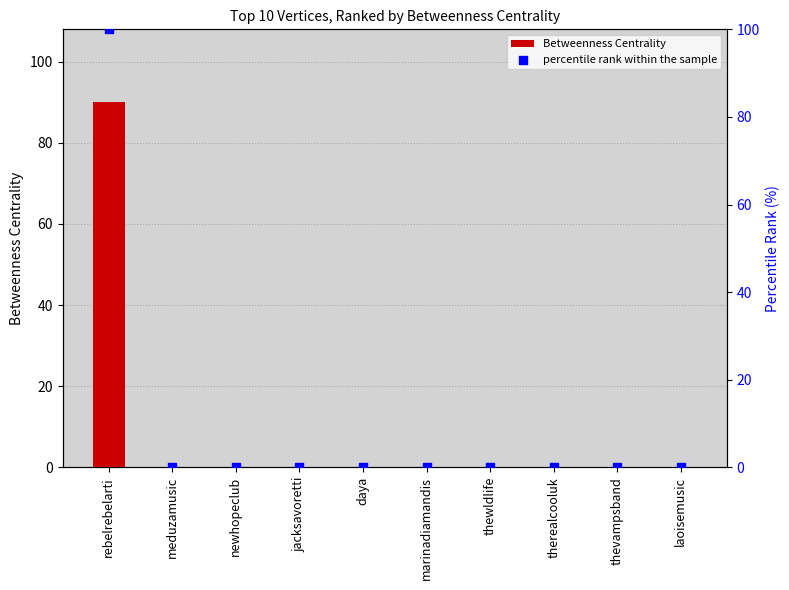

Which series contains the lowest Y value?

Betweenness Centrality